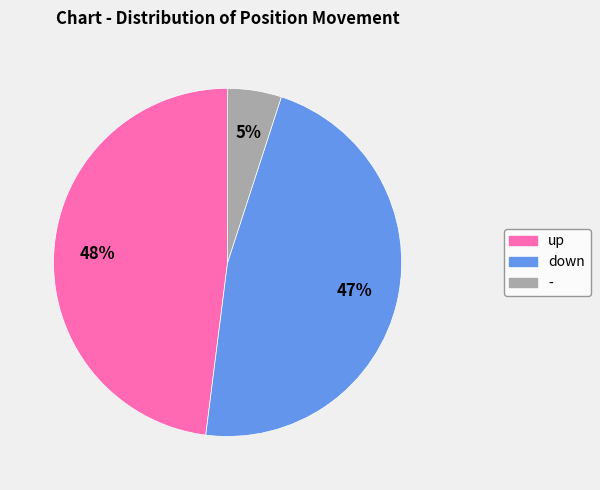

What percentage is the up slice, to the nearest percent?

48%